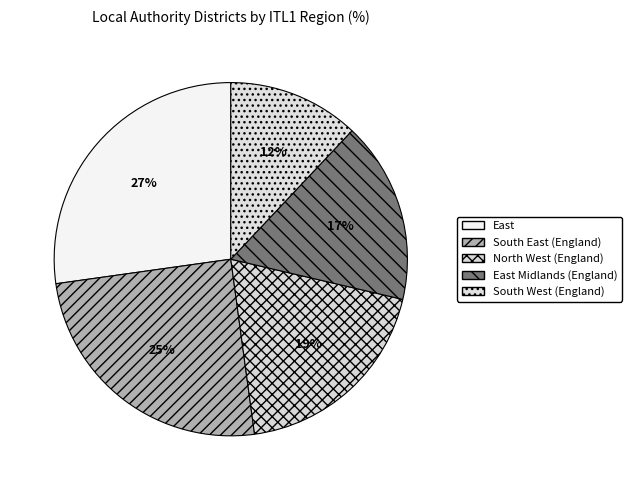

What percentage is the South West (England) slice, to the nearest percent?

12%